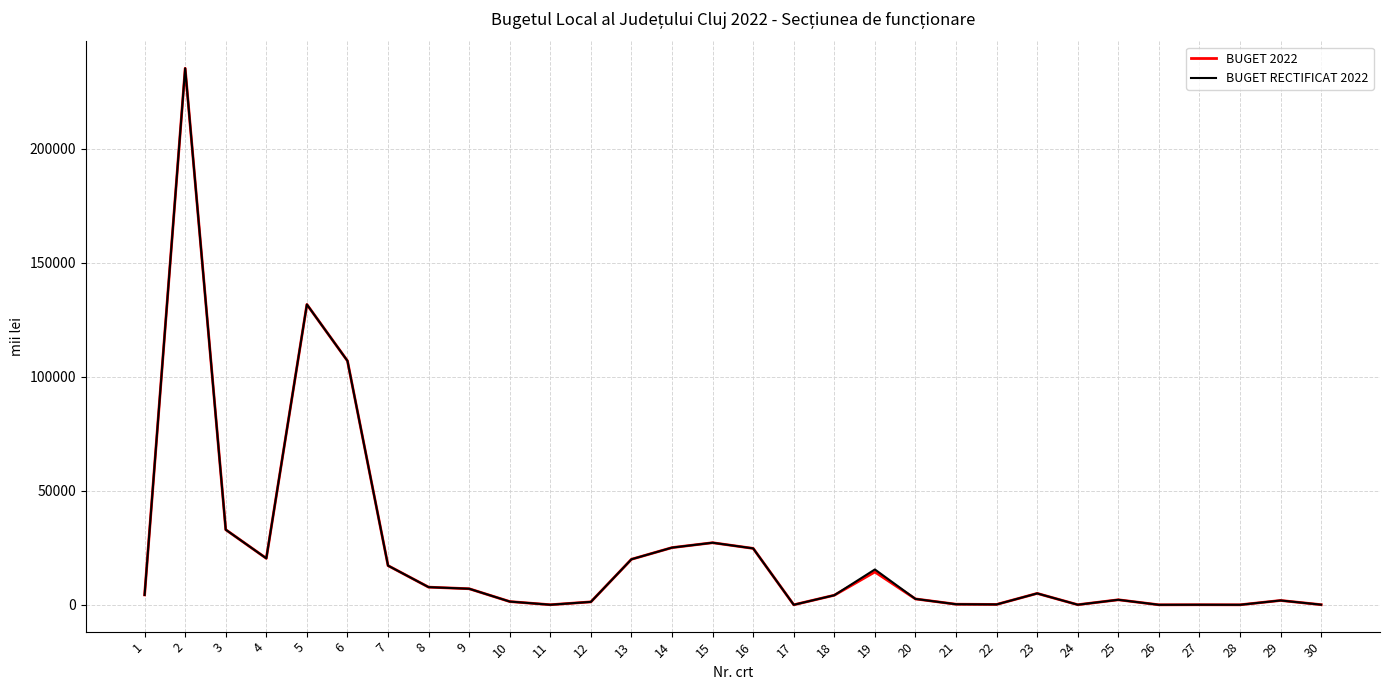

How many series are shown in this chart?

2